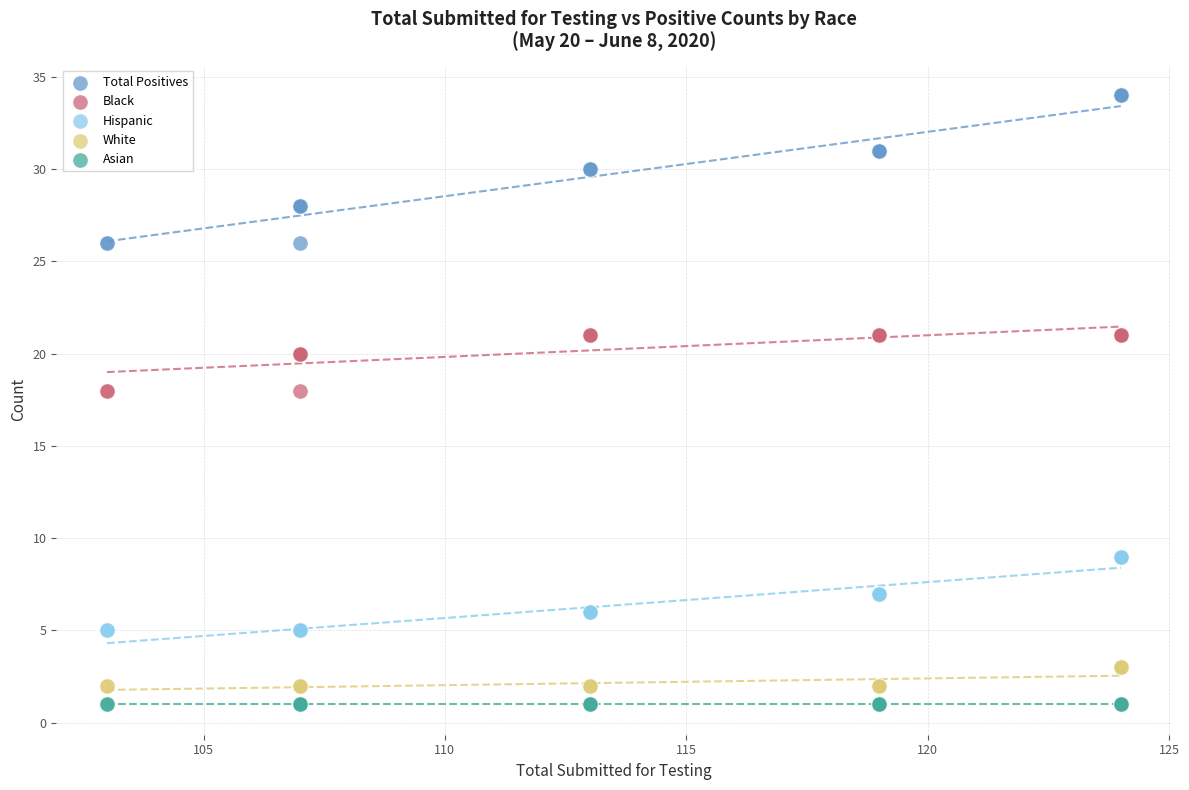

Which series contains the highest Y value?

Total Positives